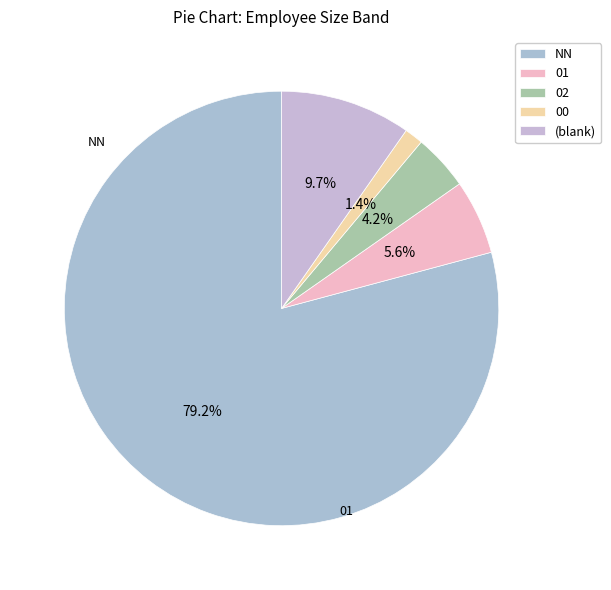

Which slice is the largest?

NN